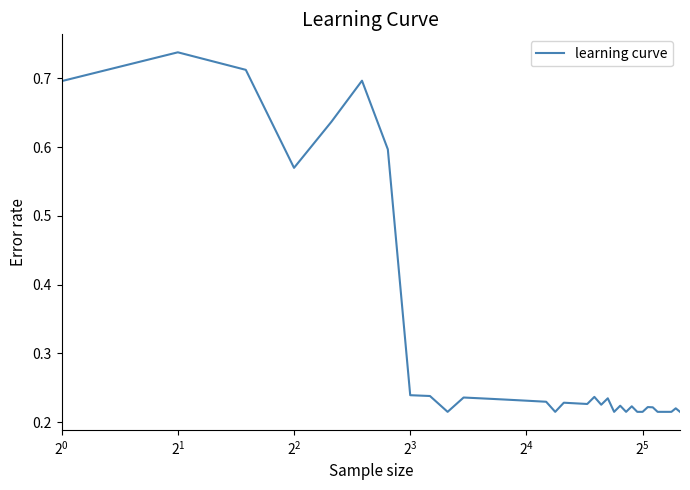

What is the difference between the maximum and minimum values?

0.5